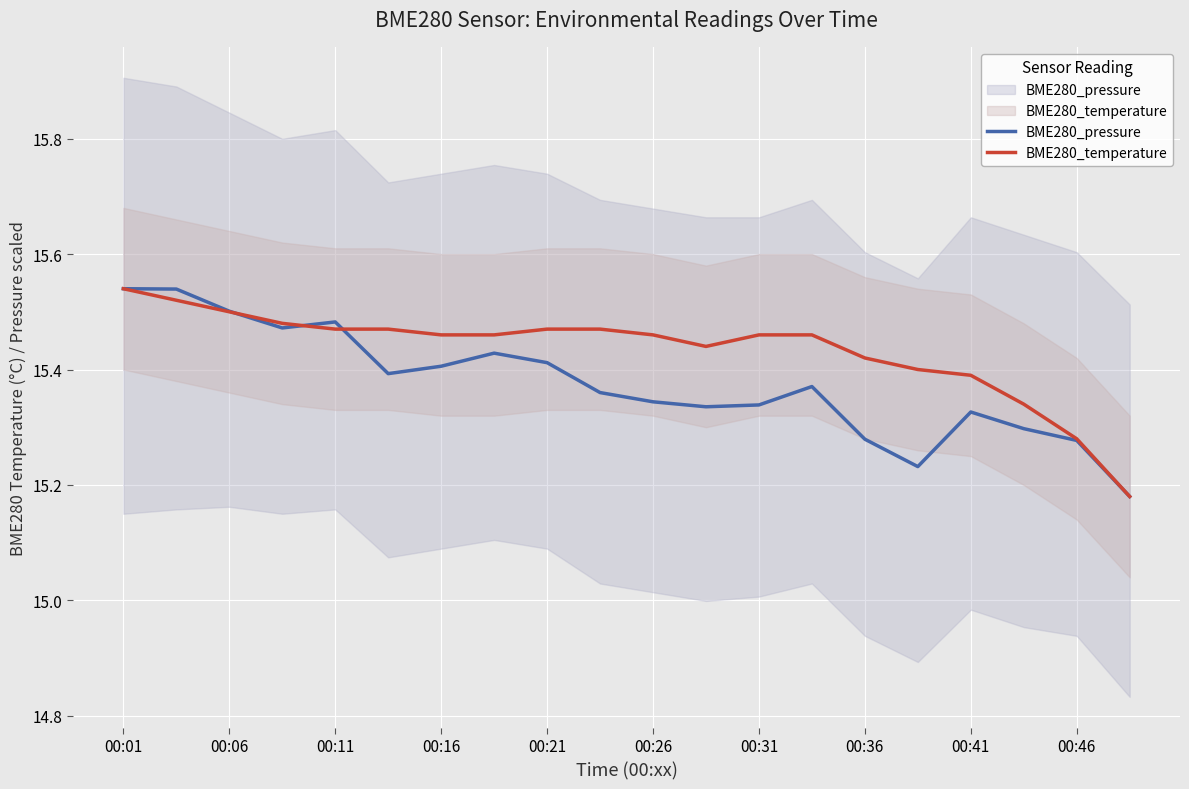

How many distinct data groups are displayed?

2